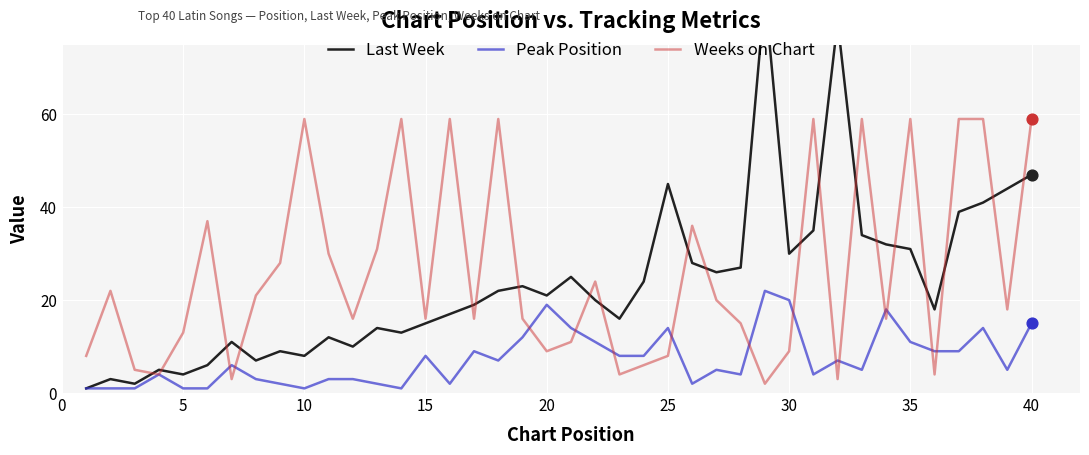

Which series reaches the maximum Y coordinate?

Last Week